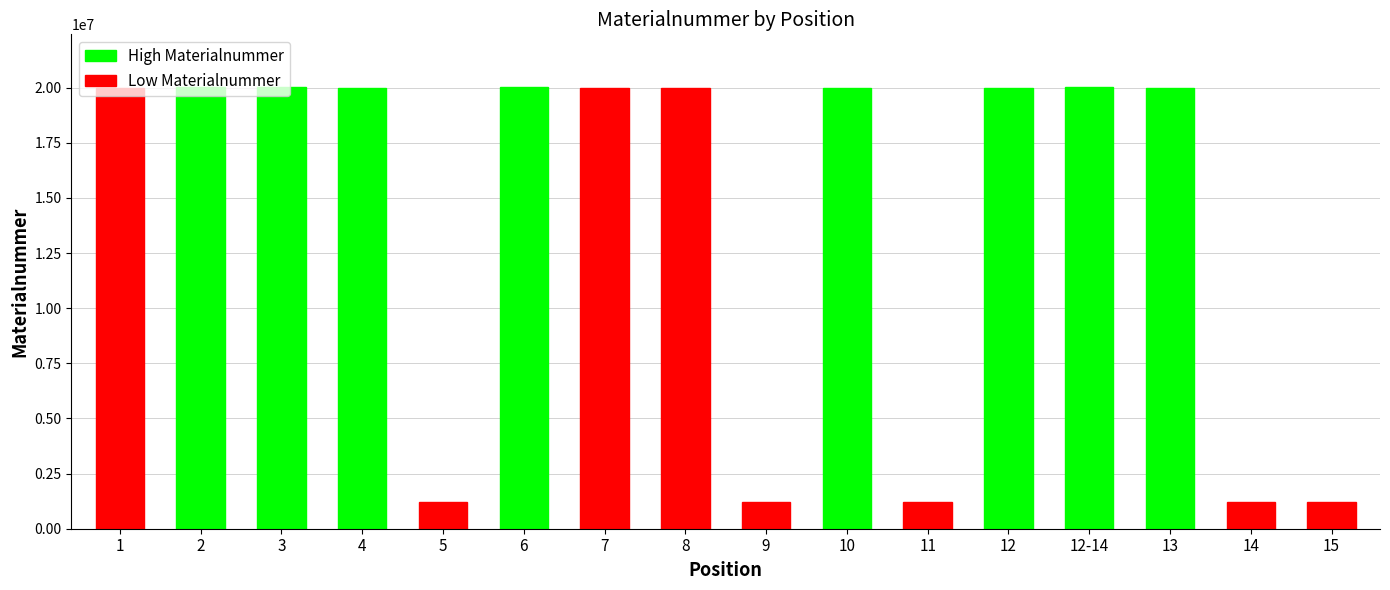

Reading right to left, what are all the values shown in this chart?

15=1220208	14=1223503	13=20002950	12-14=20017103	12=20002948	11=1223784	10=20002945	9=1222372	8=20002943	7=20002942	6=20017102	5=1225145	4=20003159	3=20018811	2=20018819	1=20002935